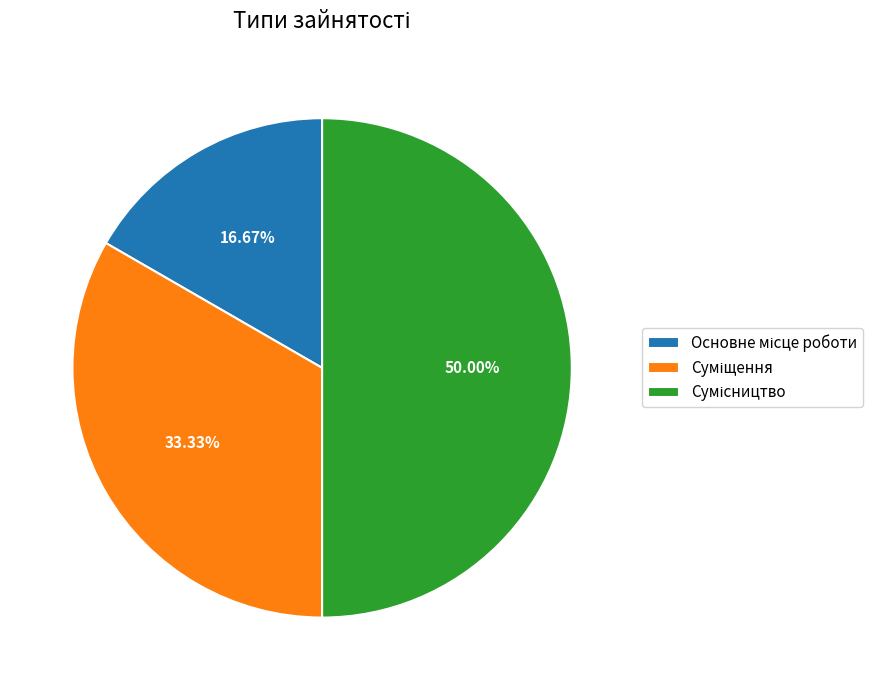

Is it true that Сумісництво is 38% of the pie?

False